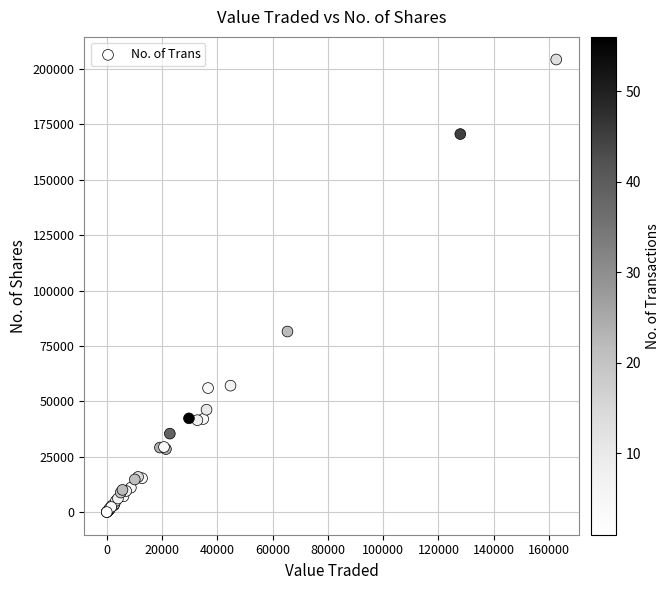

What Y value in the scatter plot is closest to 102139?

81511